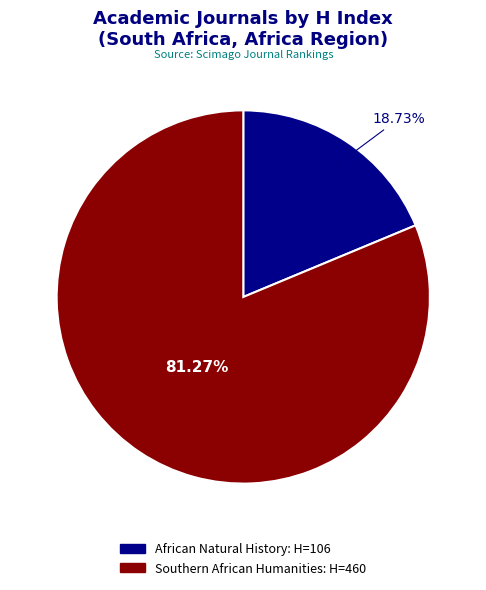

Combined, do Southern African Humanities and African Natural History account for over 50%?

Yes